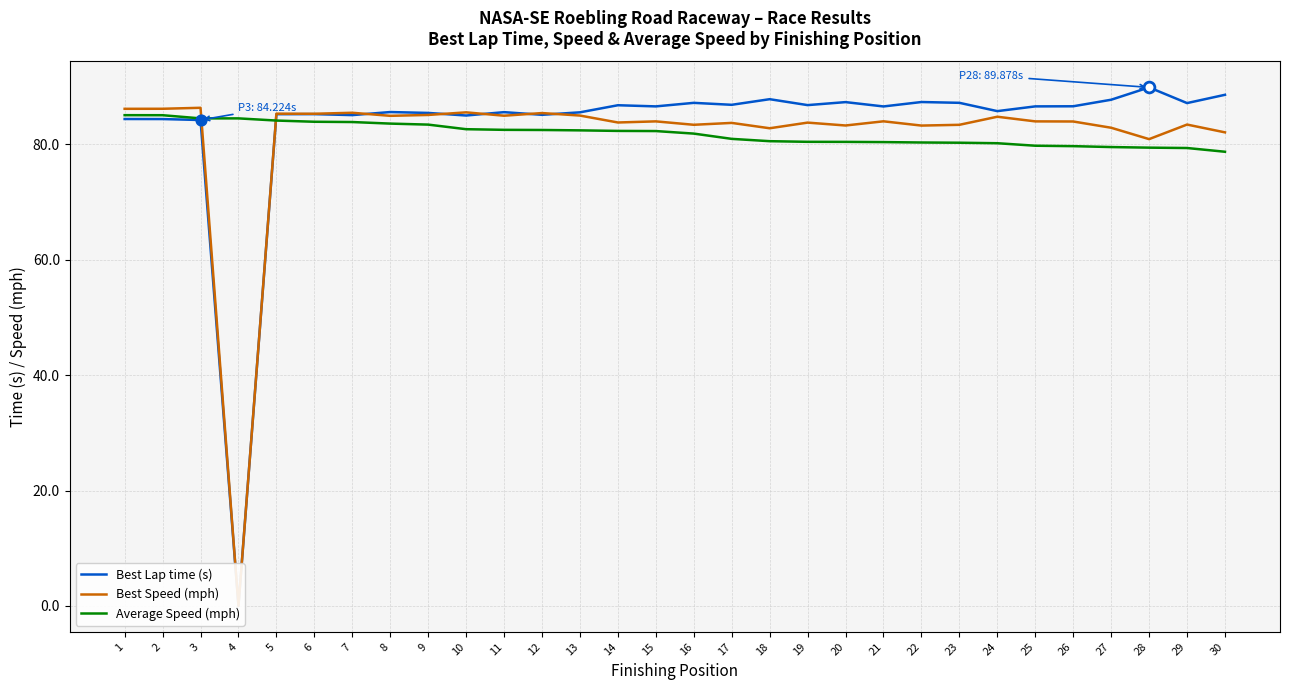

Which series has the largest total across all categories?

Best Lap time (s)